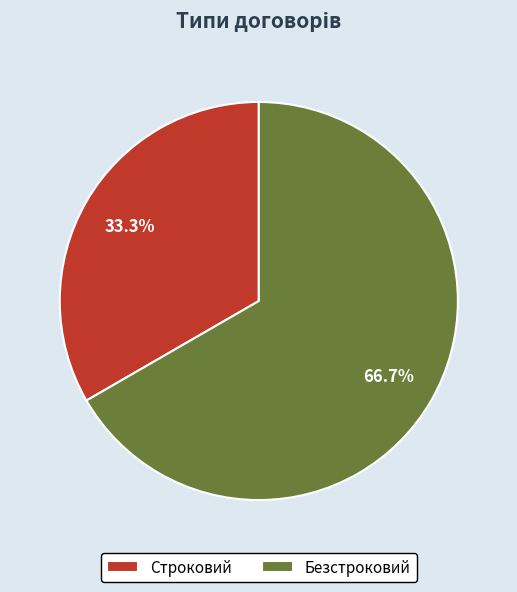

What is the largest slice in the pie chart?

Безстроковий